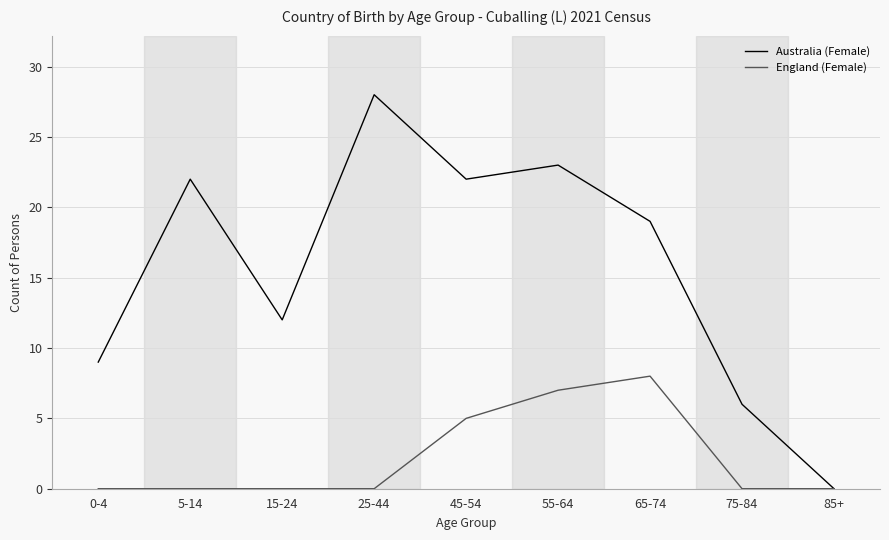

What is the maximum value shown in the chart?

28